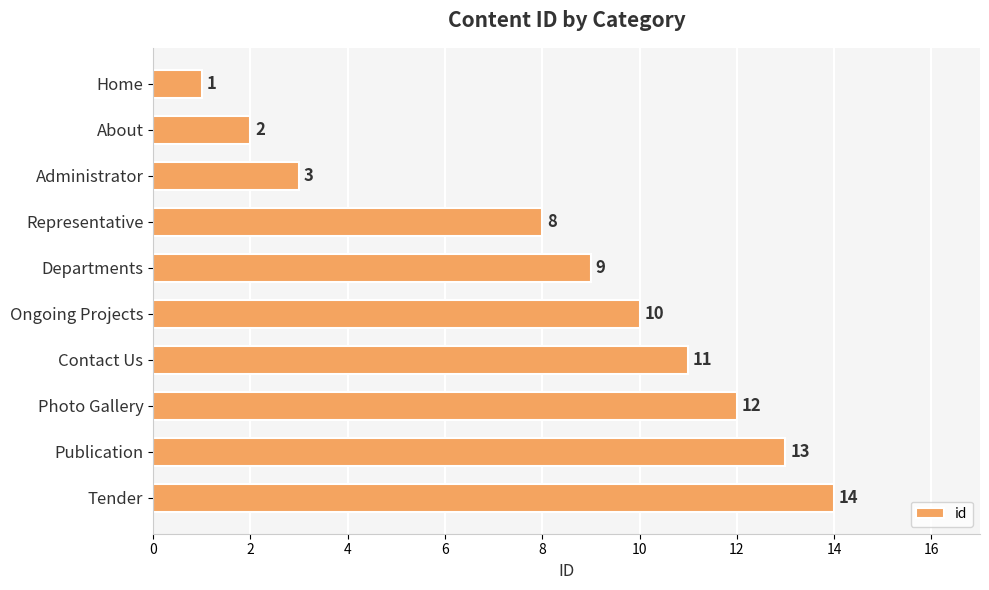

The chart shows a value of 4 at Departments. True or false?

False